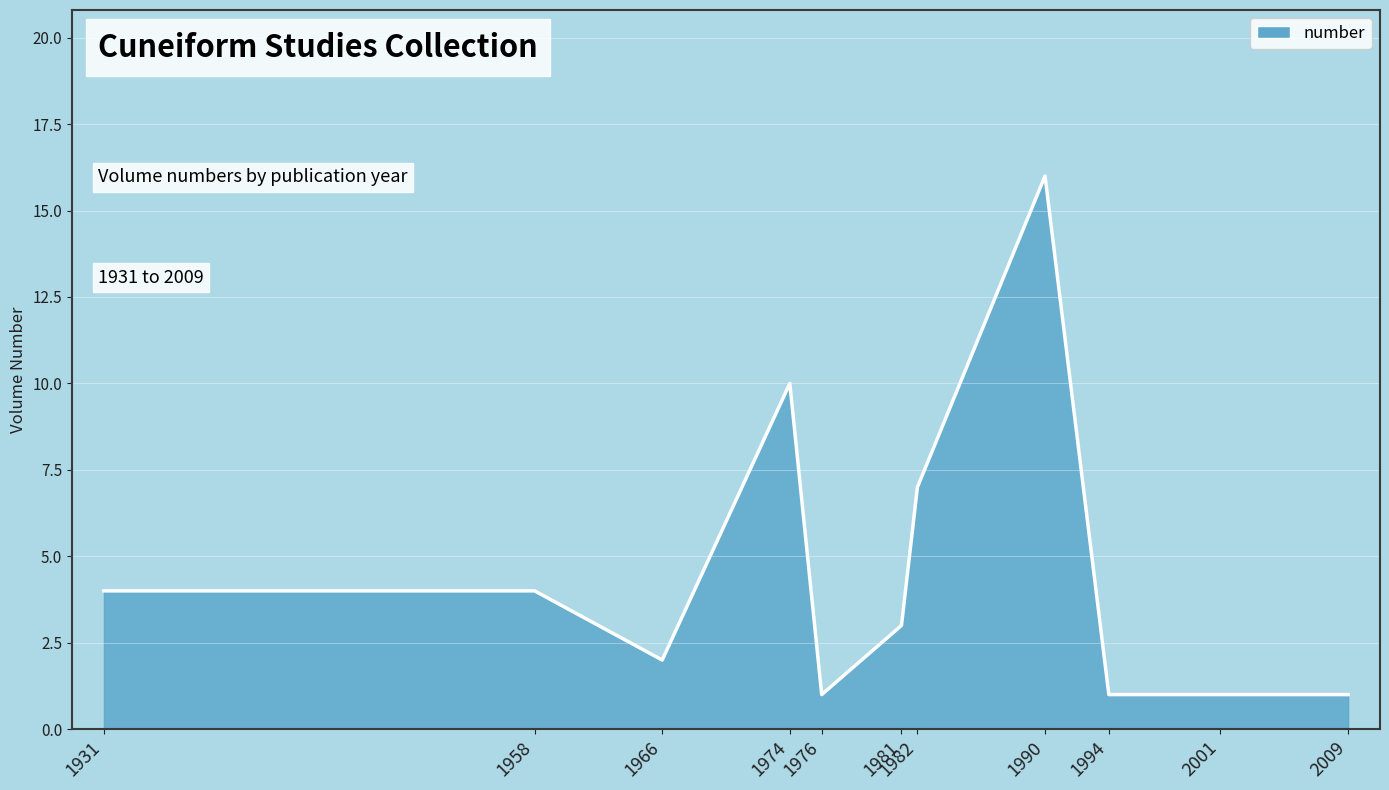

At which category does the chart reach its peak across all series?

1990